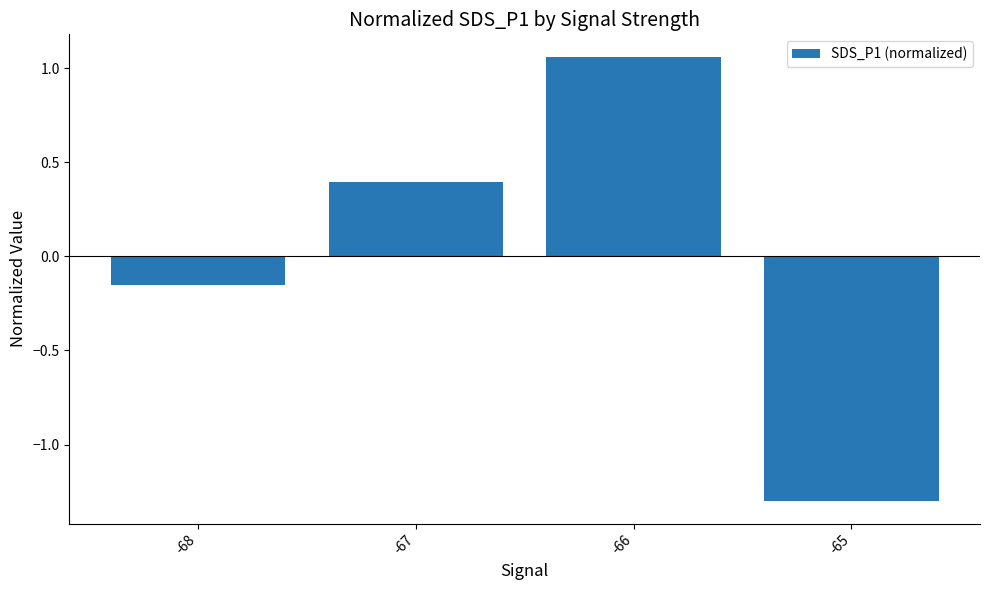

At which label does the data first exceed 0?

-67